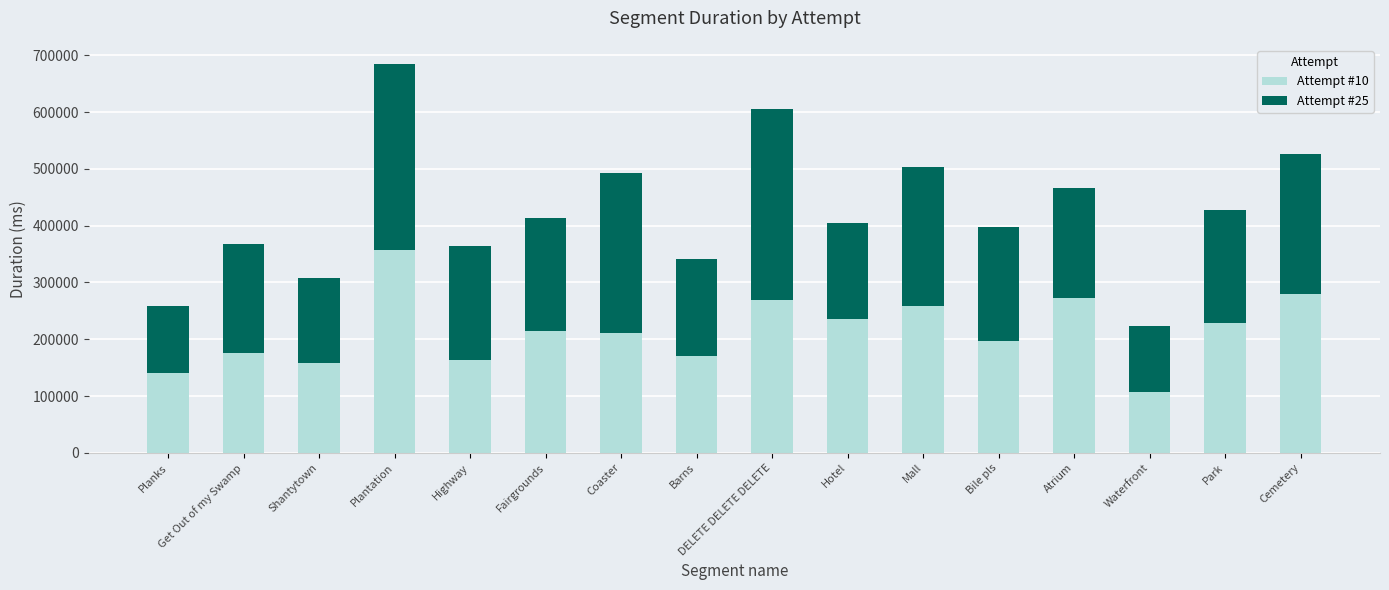

True or false: Attempt #10 has a value of 429861 at Mall.

False